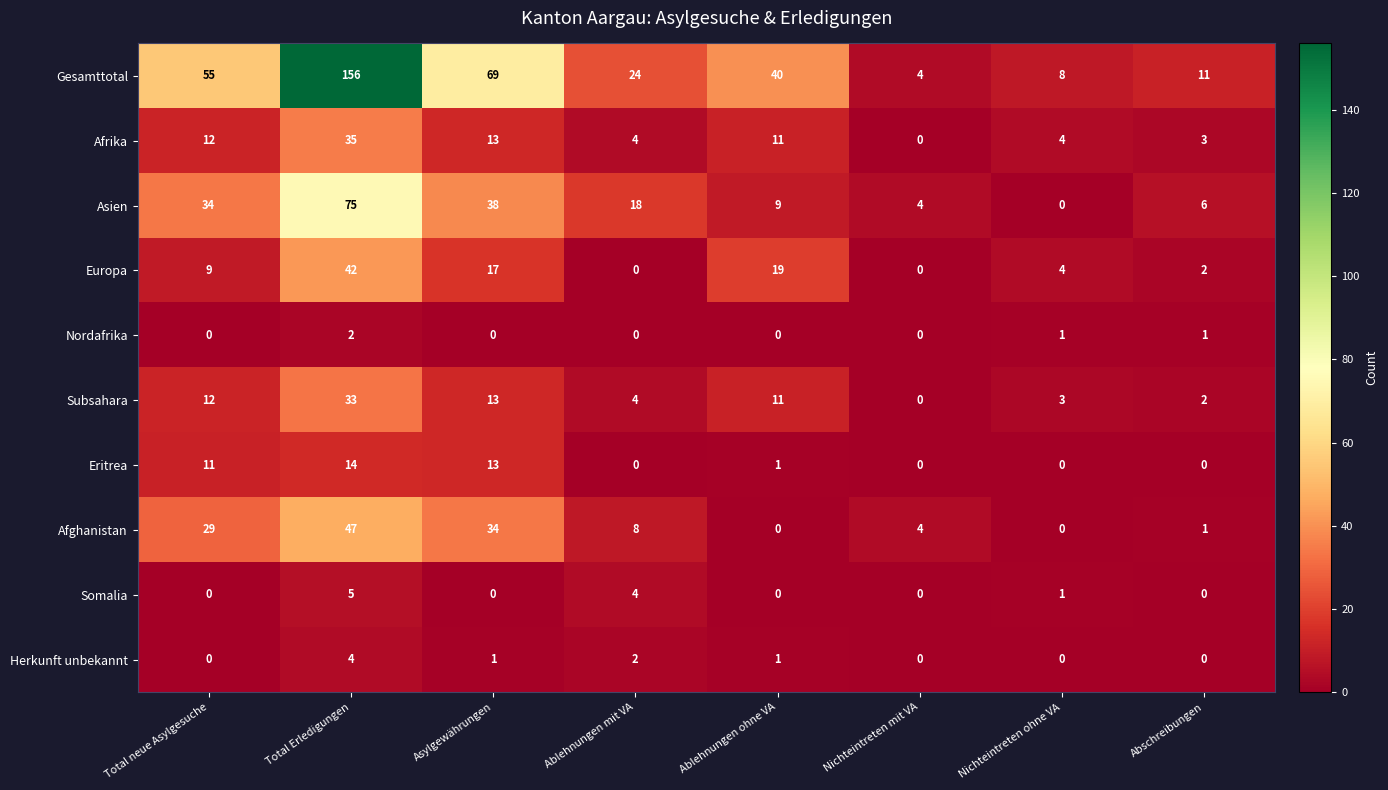

How many distinct data groups are displayed?

10